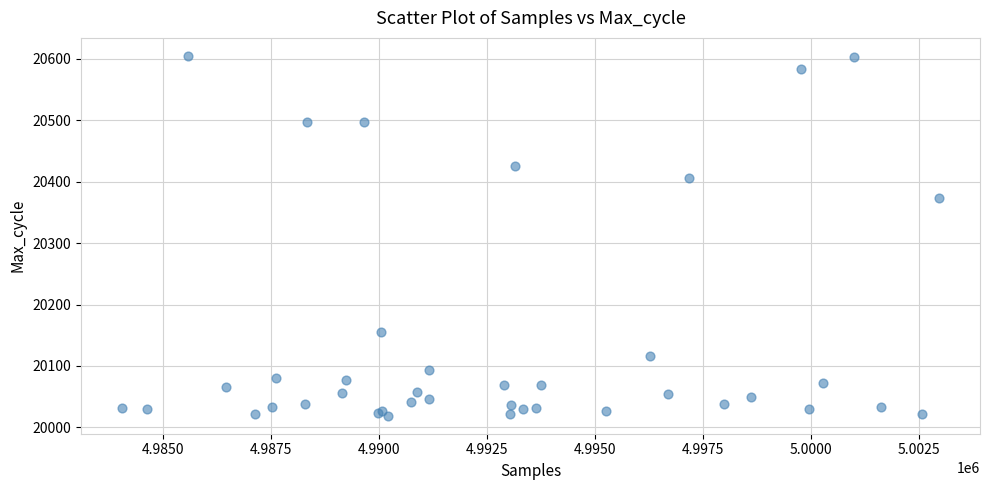

What Y value in the scatter plot is closest to 20312?

20374